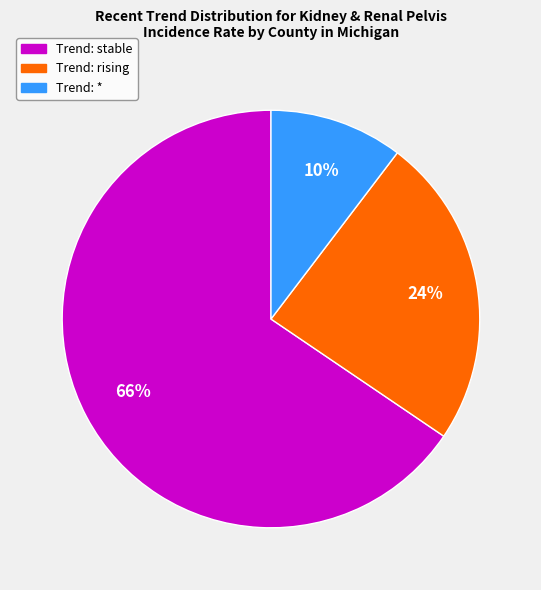

Is there any slice that represents more than half of the pie?

Yes